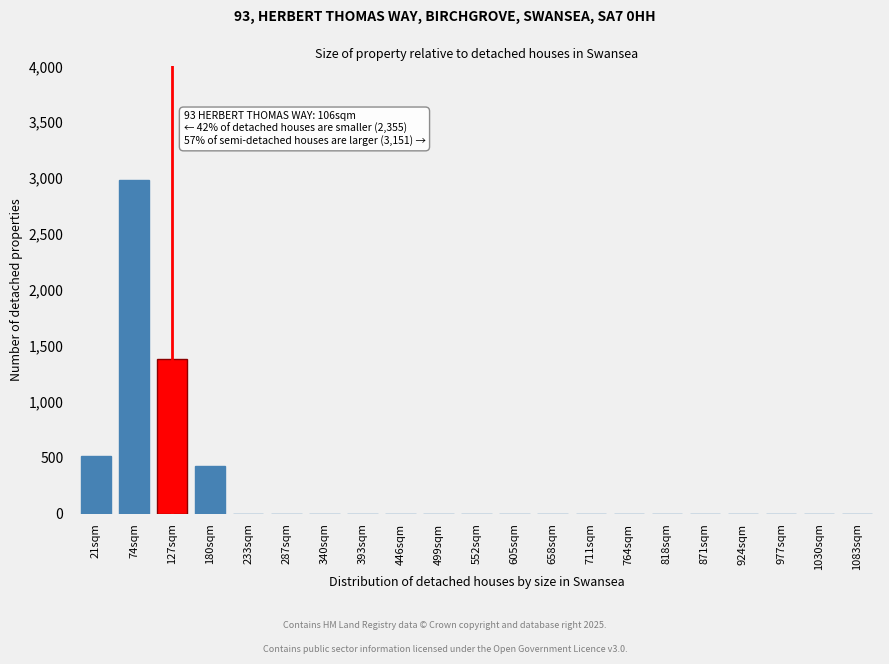

Reading left to right, list all the values displayed in this chart.

21sqm=520	74sqm=2980	127sqm=1380	180sqm=430	233sqm=0	287sqm=0	340sqm=0	393sqm=0	446sqm=0	499sqm=0	552sqm=0	605sqm=0	658sqm=0	711sqm=0	764sqm=0	818sqm=0	871sqm=0	924sqm=0	977sqm=0	1030sqm=0	1083sqm=0